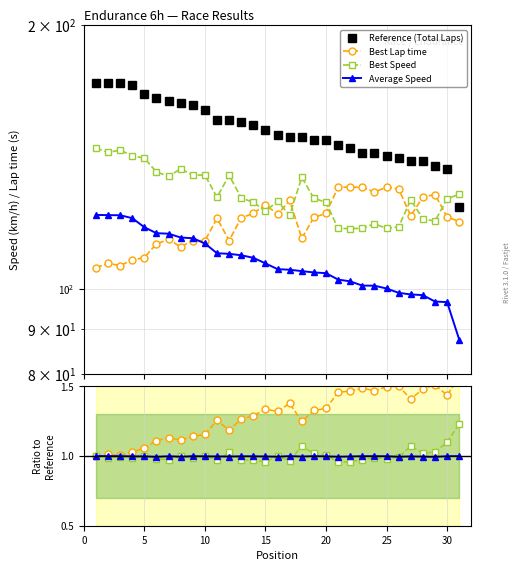

Does the chart have visible grid lines?

Yes